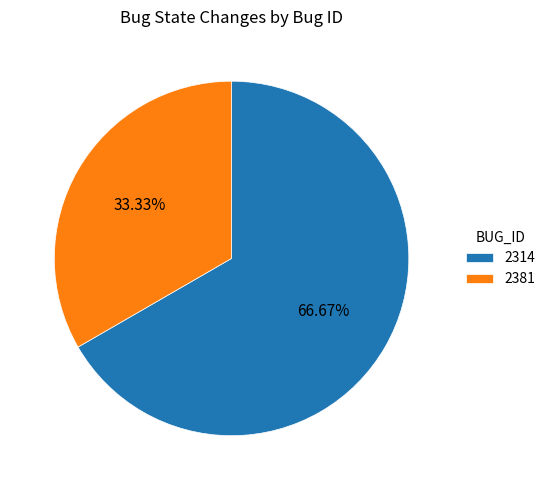

Is it true that 2381 is 33% of the pie?

True